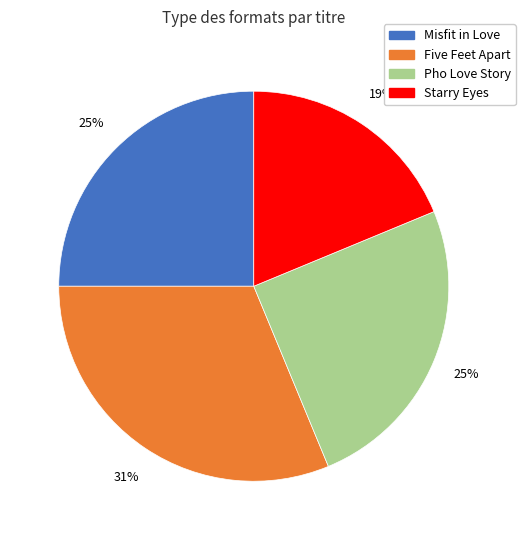

To the nearest percent, what portion does Starry Eyes represent?

19%